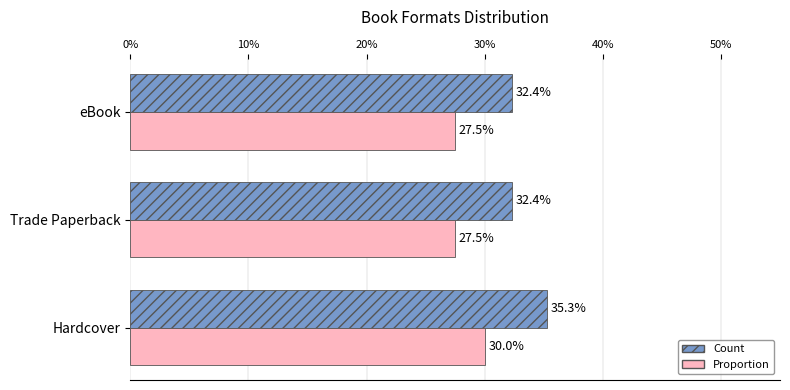

At which category is the sum across all series the highest?

Hardcover